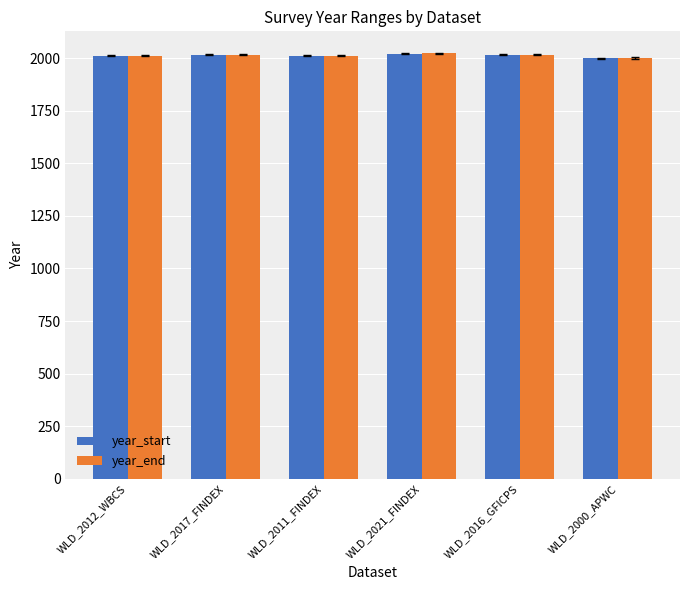

What is the highest value of the year_start series?

2021